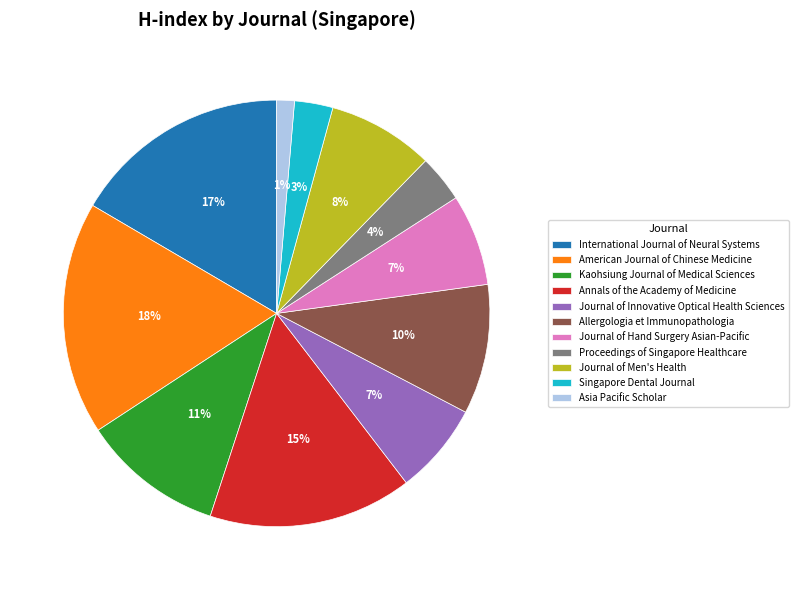

The Journal of Hand Surgery Asian-Pacific slice represents 7% of the pie. True or false?

True